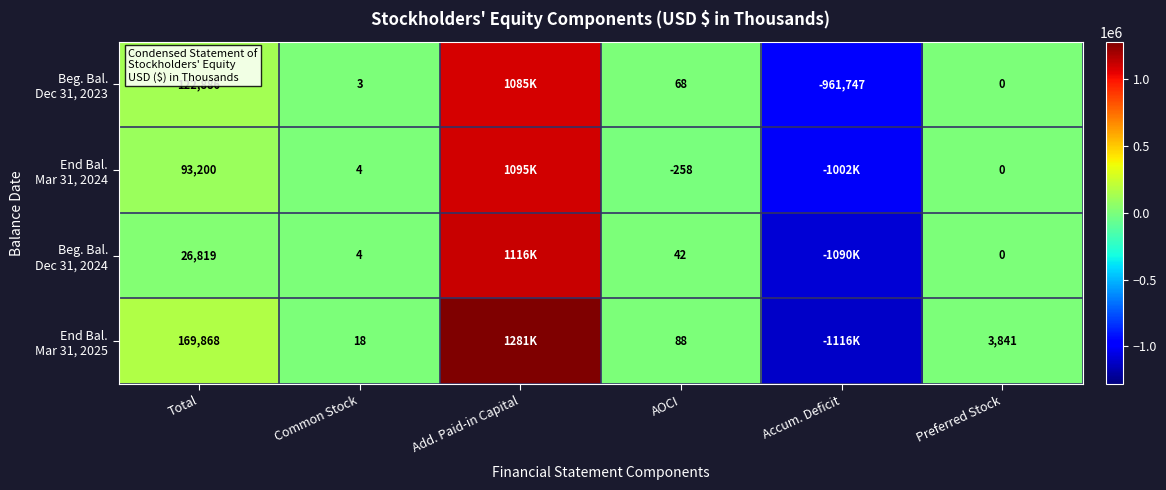

What is the total value across all series at Common Stock?

29